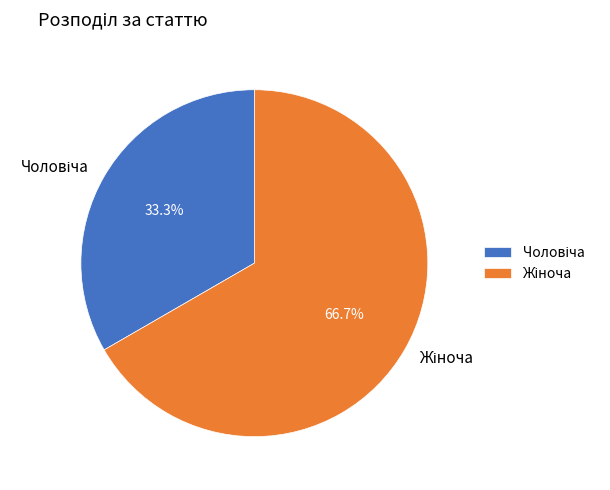

How many slices are in this pie chart?

2